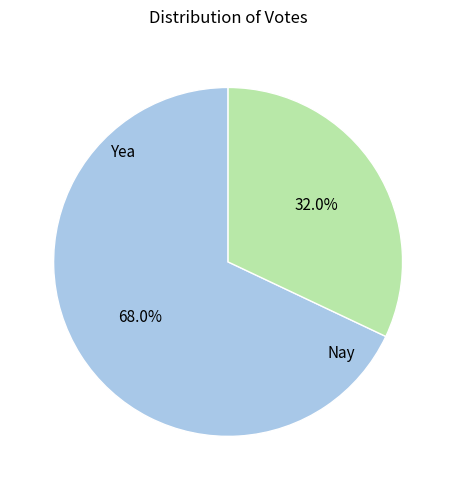

Which slice is the largest?

Yea